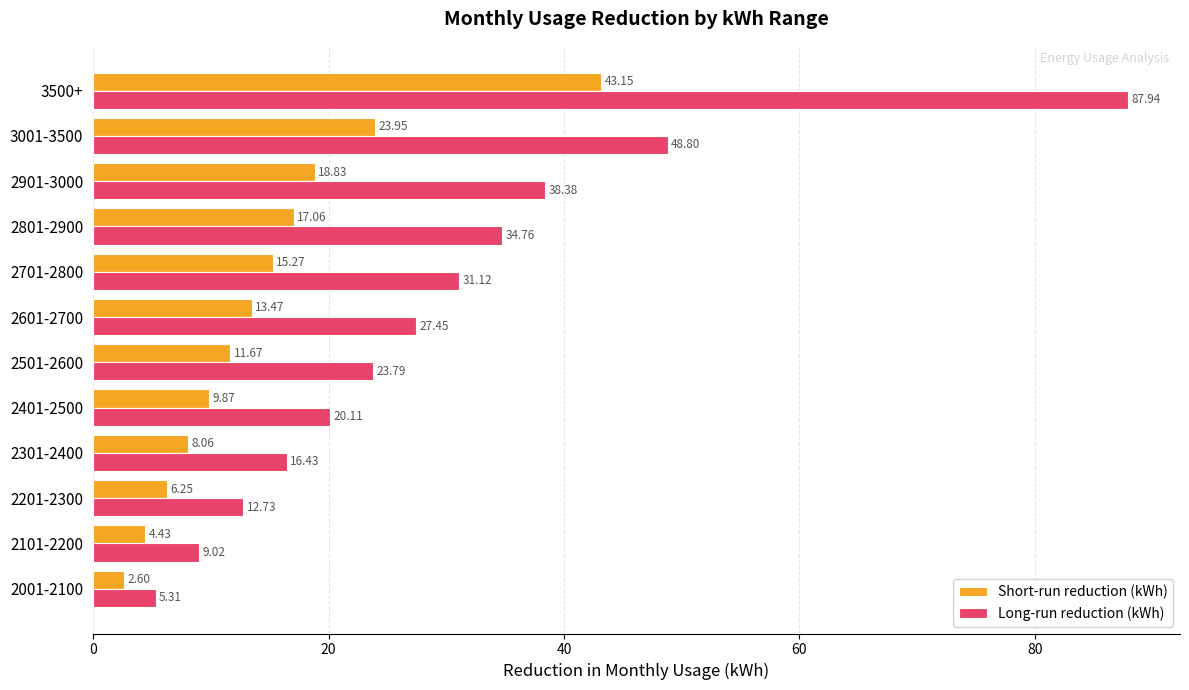

Is the value of Long-run reduction (kWh) at 2901-3000 greater than the value of Short-run reduction (kWh) at 2201-2300?

Yes